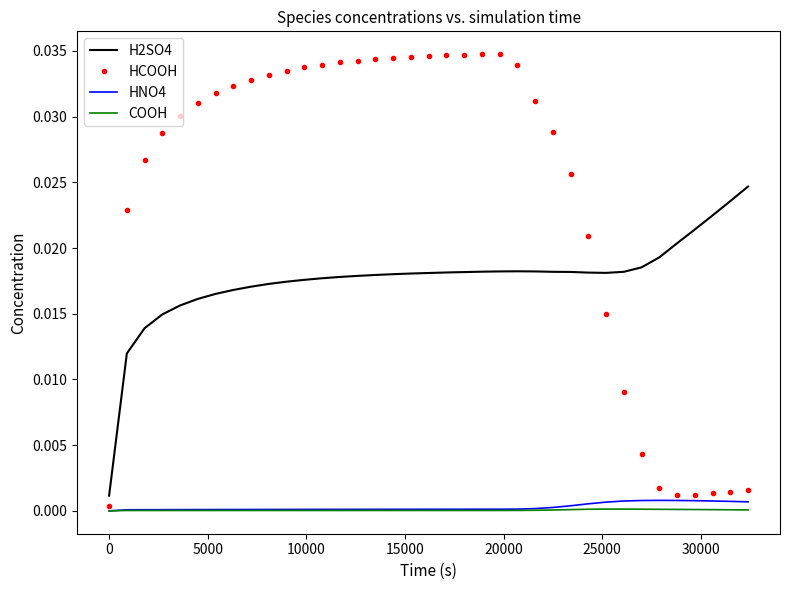

At how many categories does at least one series exceed 0?

37